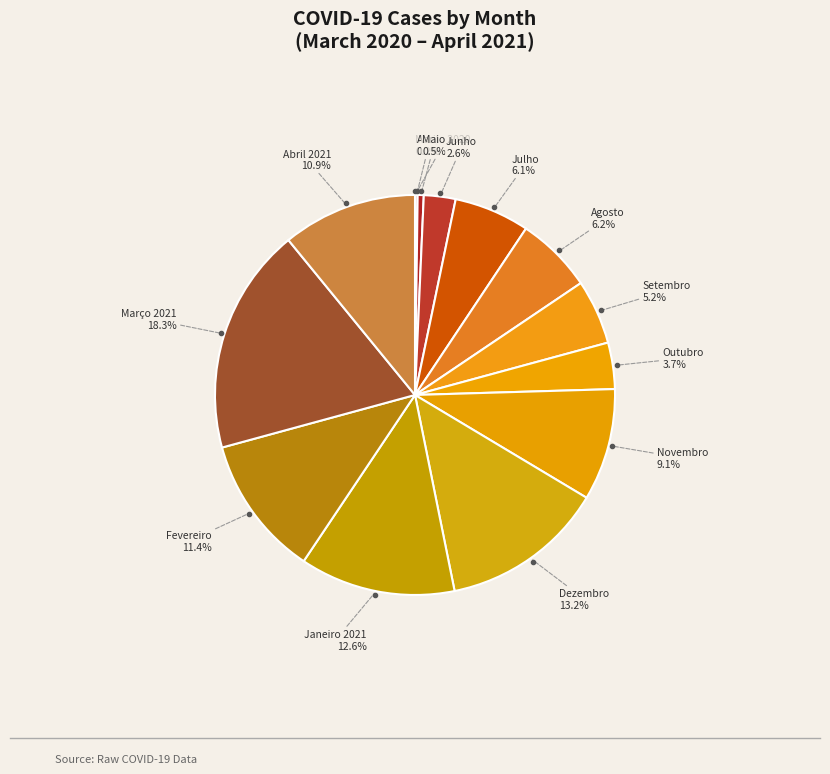

How many segments does this pie chart have?

14